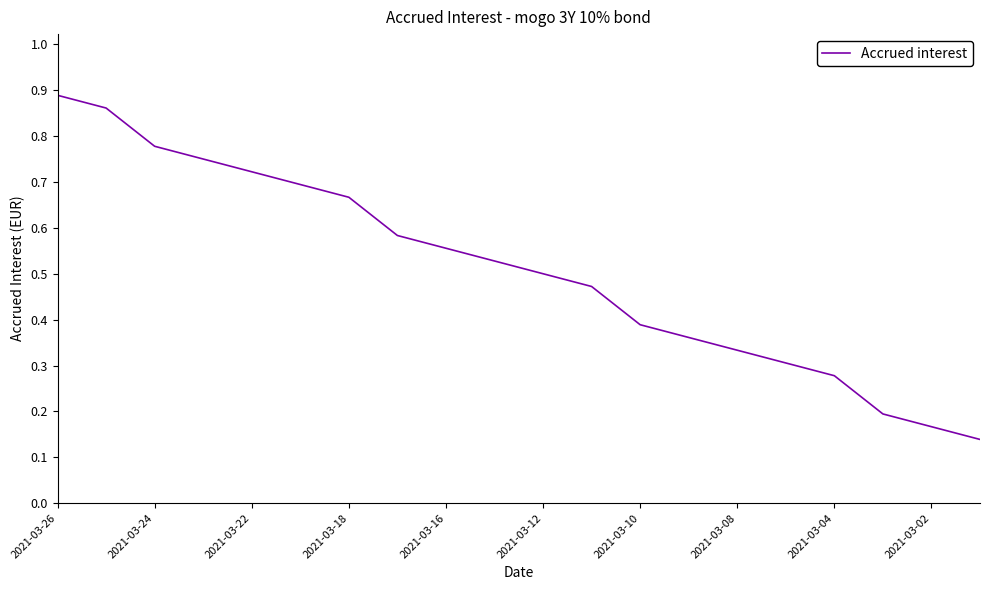

What is the minimum value shown in the chart?

0.1